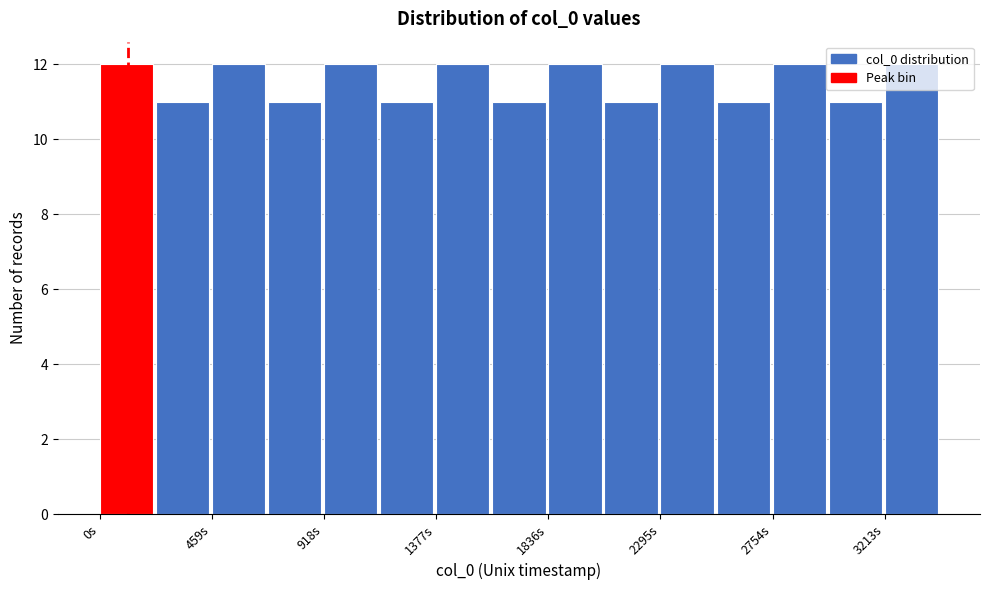

What is the height of the bar covering 1600 to 1850 on the x-axis? Neither the bar edges nor the heights are printed on the chart, so give them approximately, as read against the axes.

11